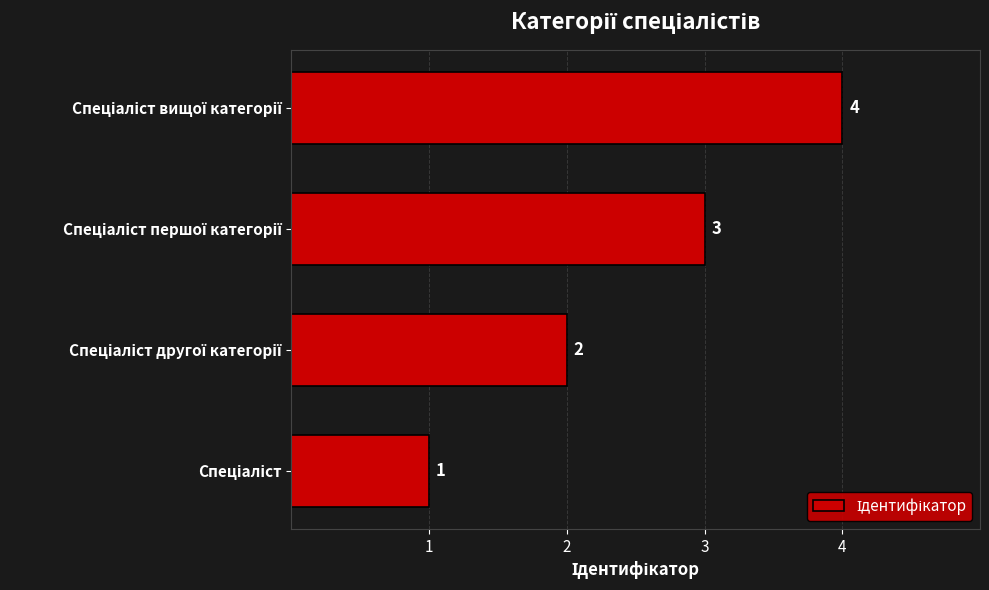

How many categories are shown in the chart?

4